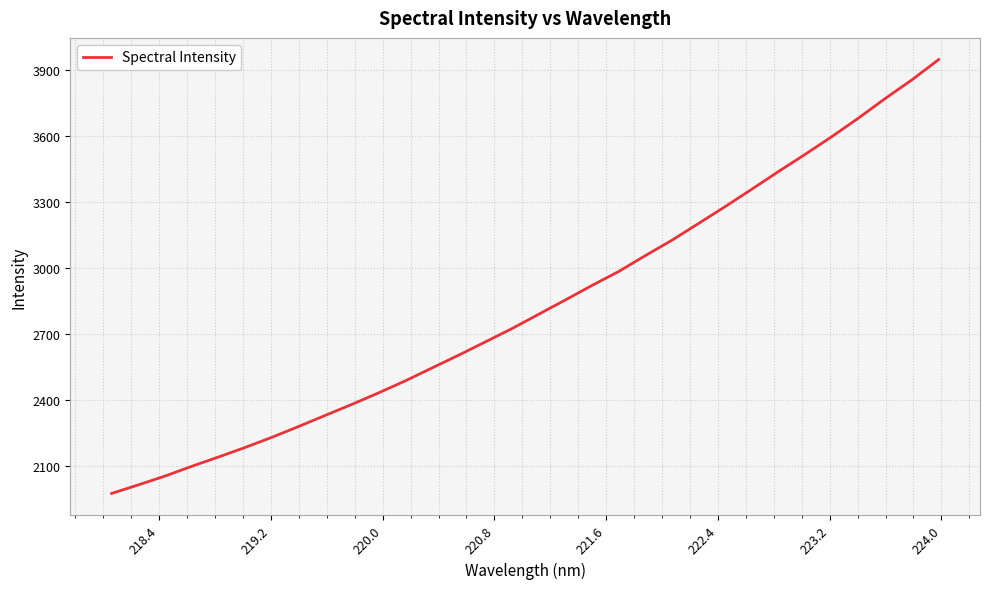

What is the minimum value shown in the chart?

1975.6